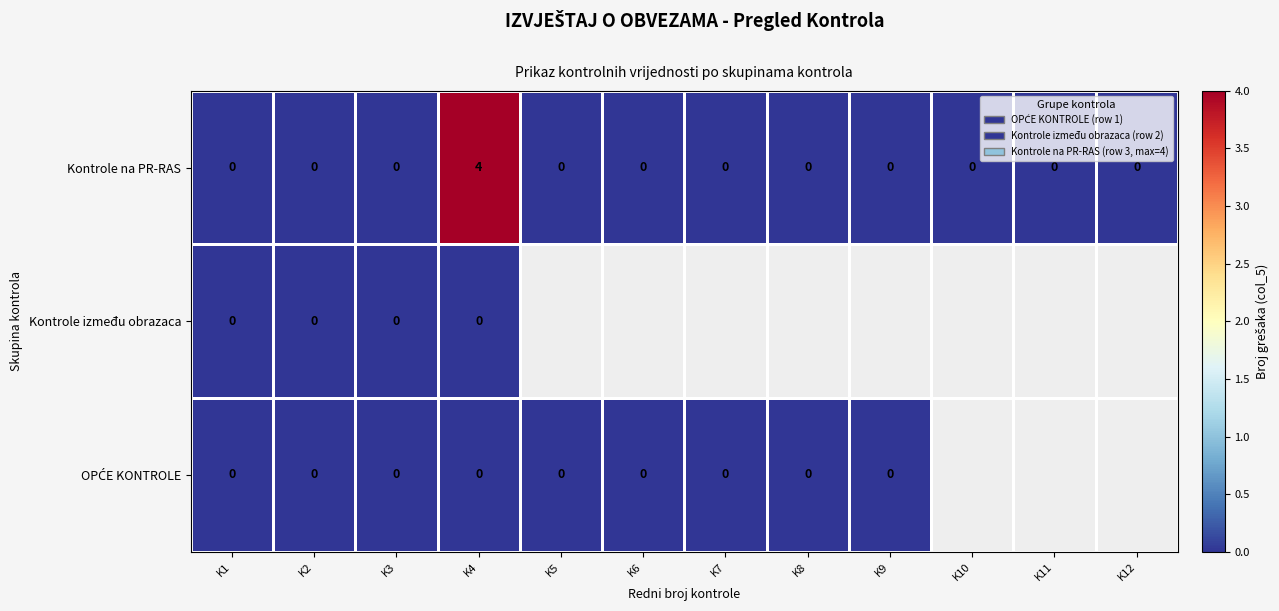

The value of Kontrole na PR-RAS at K3 is 2. True or false?

False